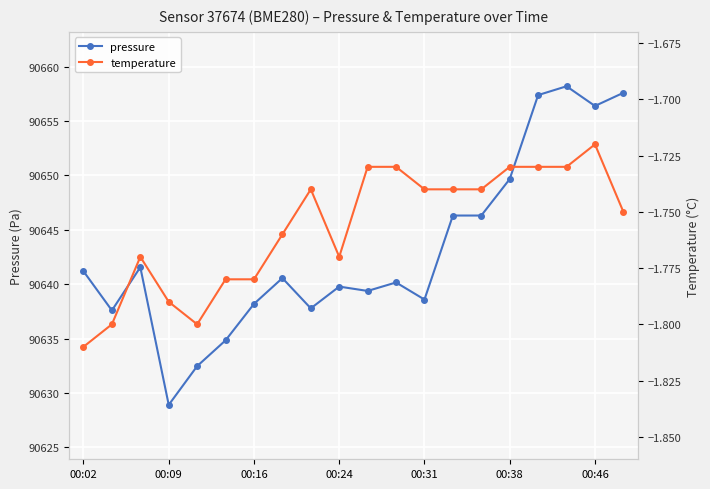

True or false: pressure and temperature intersect in this chart.

False